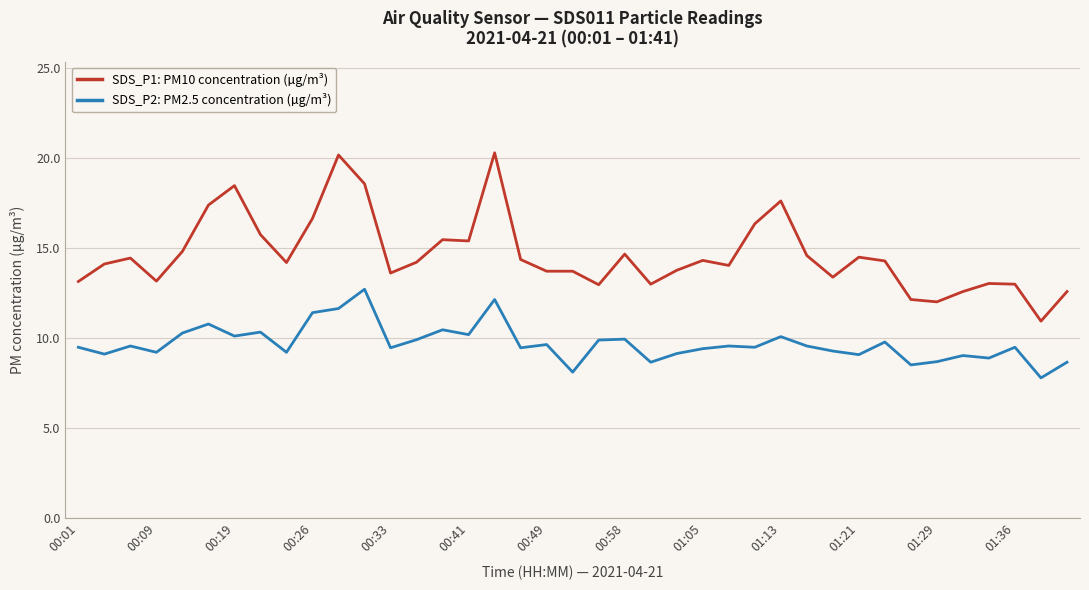

List the series in order of their peak value, lowest first.

SDS_P2: PM2.5 concentration (µg/m³), SDS_P1: PM10 concentration (µg/m³)